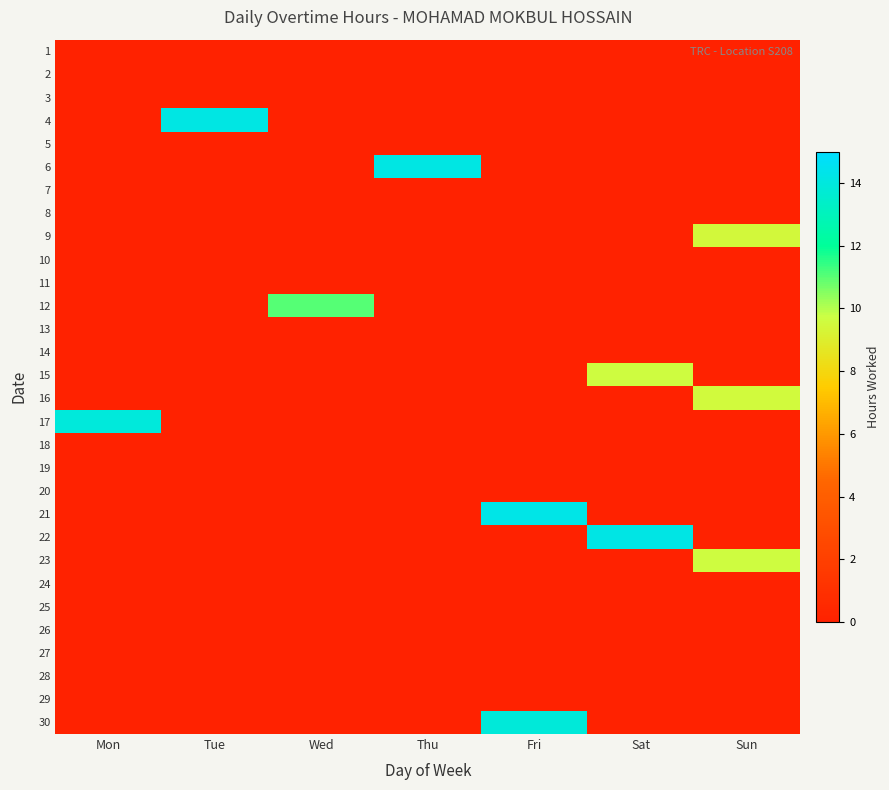

Reading left to right, what are all the values shown in this chart?

1: Mon=0.0	Tue=0.0	Wed=0.0	Thu=0.0	Fri=0.0	Sat=0.0	Sun=0.0
2: Mon=0.0	Tue=0.0	Wed=0.0	Thu=0.0	Fri=0.0	Sat=0.0	Sun=0.0
3: Mon=0.0	Tue=0.0	Wed=0.0	Thu=0.0	Fri=0.0	Sat=0.0	Sun=0.0
4: Mon=0.0	Tue=14.2	Wed=0.0	Thu=0.0	Fri=0.0	Sat=0.0	Sun=0.0
5: Mon=0.0	Tue=0.0	Wed=0.0	Thu=0.0	Fri=0.0	Sat=0.0	Sun=0.0
6: Mon=0.0	Tue=0.0	Wed=0.0	Thu=14.2	Fri=0.0	Sat=0.0	Sun=0.0
7: Mon=0.0	Tue=0.0	Wed=0.0	Thu=0.0	Fri=0.0	Sat=0.0	Sun=0.0
8: Mon=0.0	Tue=0.0	Wed=0.0	Thu=0.0	Fri=0.0	Sat=0.0	Sun=0.0
9: Mon=0.0	Tue=0.0	Wed=0.0	Thu=0.0	Fri=0.0	Sat=0.0	Sun=9.5
10: Mon=0.0	Tue=0.0	Wed=0.0	Thu=0.0	Fri=0.0	Sat=0.0	Sun=0.0
11: Mon=0.0	Tue=0.0	Wed=0.0	Thu=0.0	Fri=0.0	Sat=0.0	Sun=0.0
12: Mon=0.0	Tue=0.0	Wed=11.0	Thu=0.0	Fri=0.0	Sat=0.0	Sun=0.0
13: Mon=0.0	Tue=0.0	Wed=0.0	Thu=0.0	Fri=0.0	Sat=0.0	Sun=0.0
14: Mon=0.0	Tue=0.0	Wed=0.0	Thu=0.0	Fri=0.0	Sat=0.0	Sun=0.0
15: Mon=0.0	Tue=0.0	Wed=0.0	Thu=0.0	Fri=0.0	Sat=9.7	Sun=0.0
16: Mon=0.0	Tue=0.0	Wed=0.0	Thu=0.0	Fri=0.0	Sat=0.0	Sun=9.6
17: Mon=13.9	Tue=0.0	Wed=0.0	Thu=0.0	Fri=0.0	Sat=0.0	Sun=0.0
18: Mon=0.0	Tue=0.0	Wed=0.0	Thu=0.0	Fri=0.0	Sat=0.0	Sun=0.0
19: Mon=0.0	Tue=0.0	Wed=0.0	Thu=0.0	Fri=0.0	Sat=0.0	Sun=0.0
20: Mon=0.0	Tue=0.0	Wed=0.0	Thu=0.0	Fri=0.0	Sat=0.0	Sun=0.0
21: Mon=0.0	Tue=0.0	Wed=0.0	Thu=0.0	Fri=14.3	Sat=0.0	Sun=0.0
22: Mon=0.0	Tue=0.0	Wed=0.0	Thu=0.0	Fri=0.0	Sat=14.2	Sun=0.0
23: Mon=0.0	Tue=0.0	Wed=0.0	Thu=0.0	Fri=0.0	Sat=0.0	Sun=9.6
24: Mon=0.0	Tue=0.0	Wed=0.0	Thu=0.0	Fri=0.0	Sat=0.0	Sun=0.0
25: Mon=0.0	Tue=0.0	Wed=0.0	Thu=0.0	Fri=0.0	Sat=0.0	Sun=0.0
26: Mon=0.0	Tue=0.0	Wed=0.0	Thu=0.0	Fri=0.0	Sat=0.0	Sun=0.0
27: Mon=0.0	Tue=0.0	Wed=0.0	Thu=0.0	Fri=0.0	Sat=0.0	Sun=0.0
28: Mon=0.0	Tue=0.0	Wed=0.0	Thu=0.0	Fri=0.0	Sat=0.0	Sun=0.0
29: Mon=0.0	Tue=0.0	Wed=0.0	Thu=0.0	Fri=0.0	Sat=0.0	Sun=0.0
30: Mon=0.0	Tue=0.0	Wed=0.0	Thu=0.0	Fri=13.9	Sat=0.0	Sun=0.0